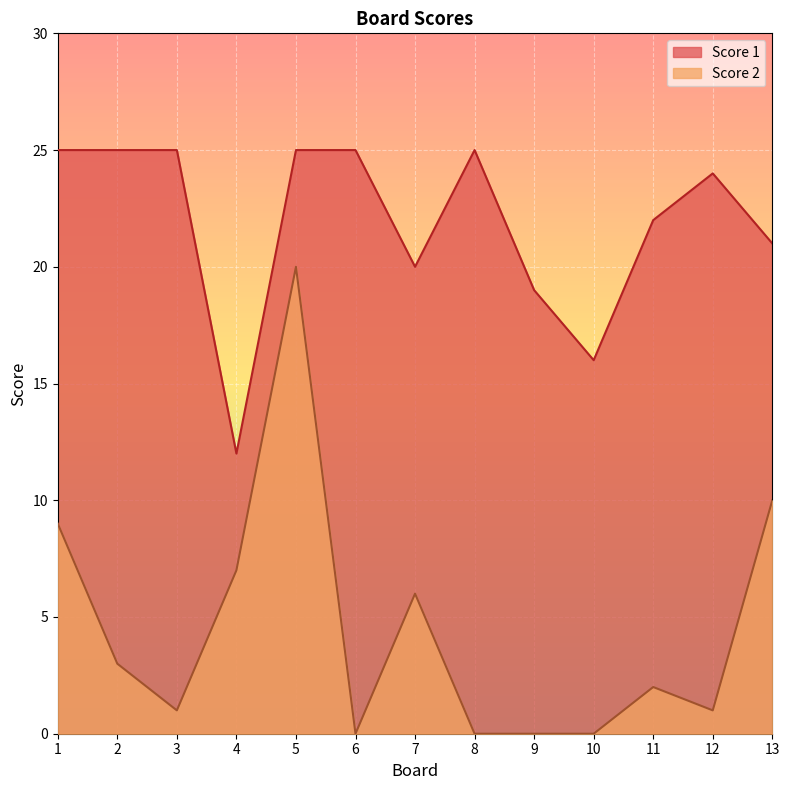

The value of Score 1 at 7 is 26. True or false?

False